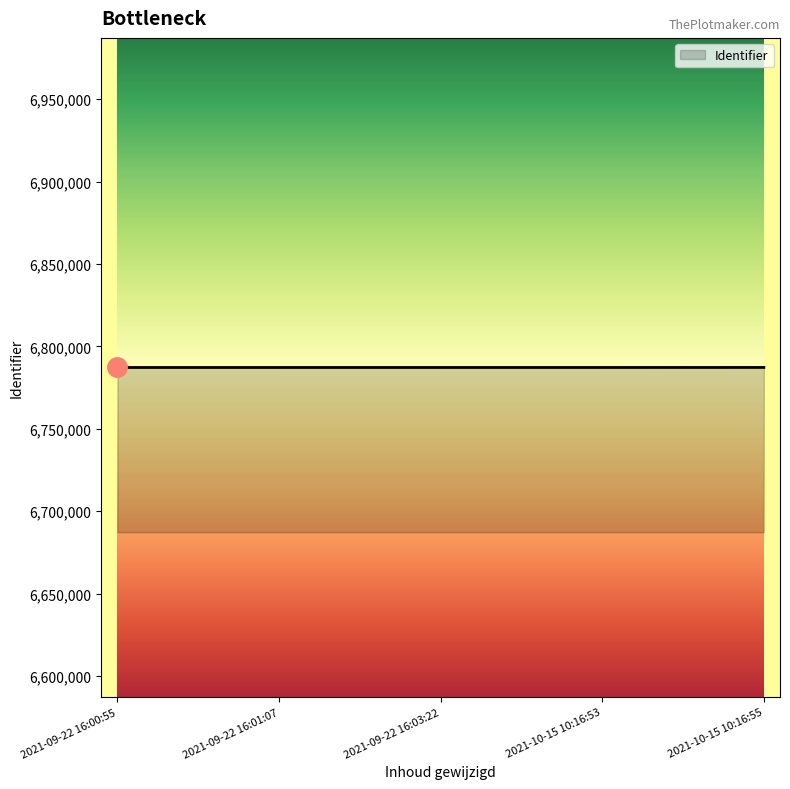

What is the change in value from 2021-10-15 10:16:53 to 2021-10-15 10:16:55?

+20